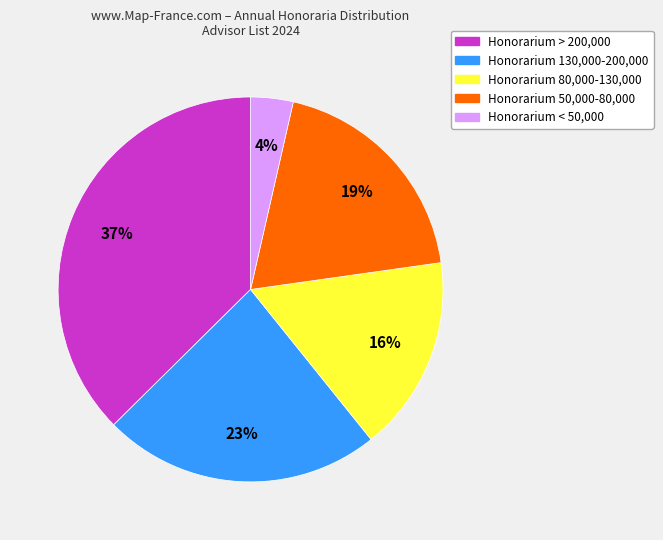

Is there any slice that represents more than half of the pie?

No